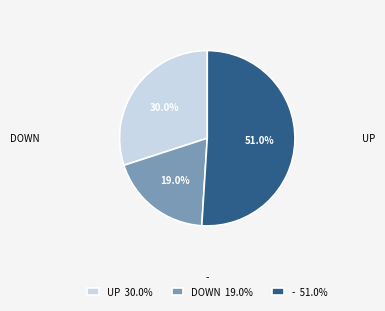

Combined, do UP 30.0% and DOWN 19.0% account for over 50%?

No